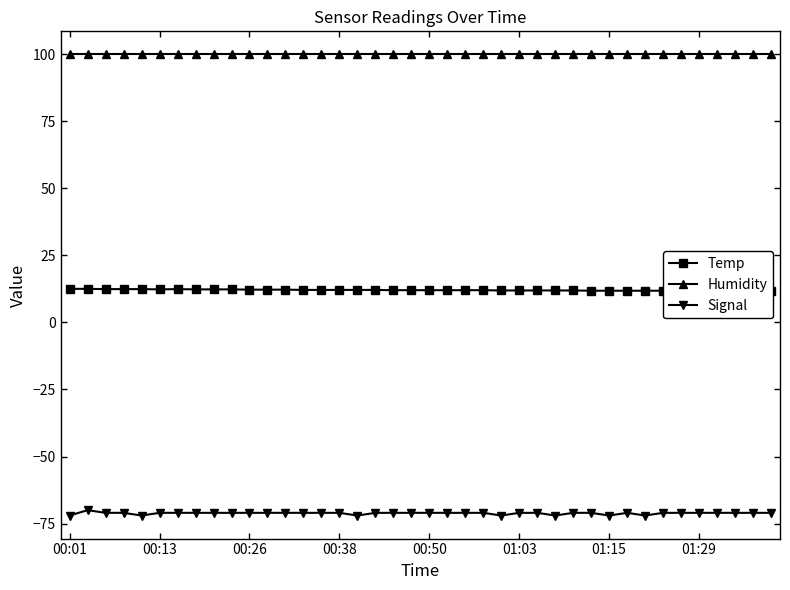

At which label does Humidity reach its minimum?

00:01